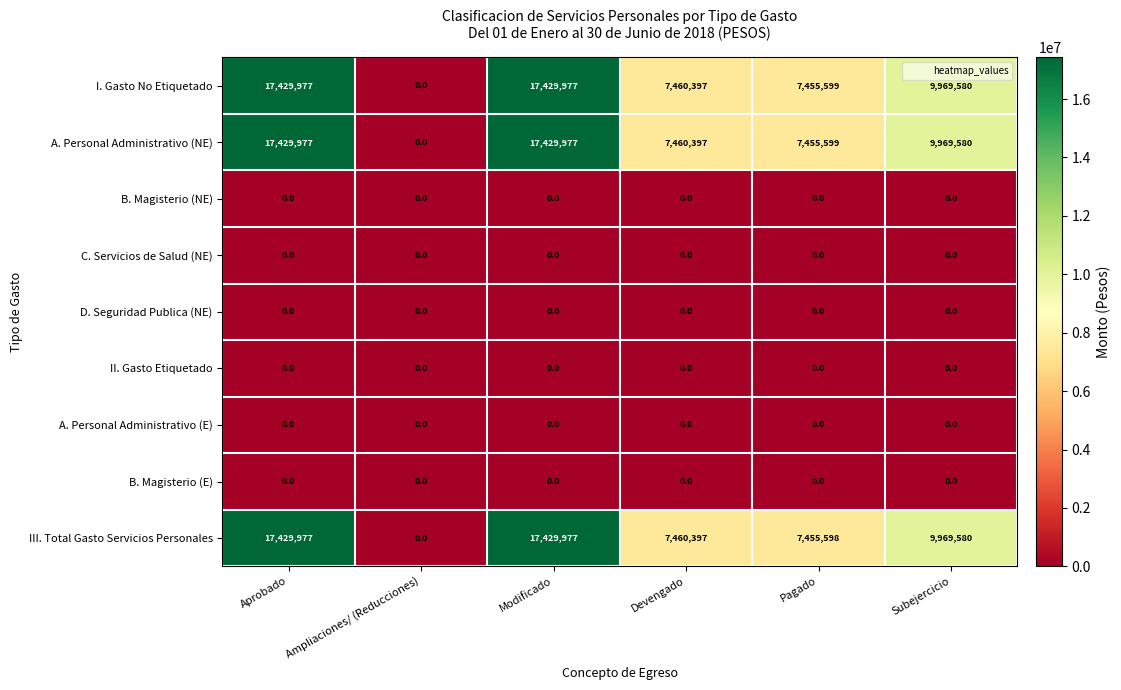

What is the difference between the second highest and second lowest values in the III. Total Gasto Servicios Personales series?

9974379